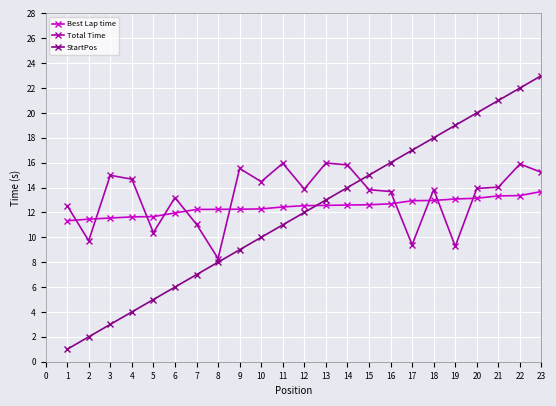

At how many categories does at least one series exceed 4?

23